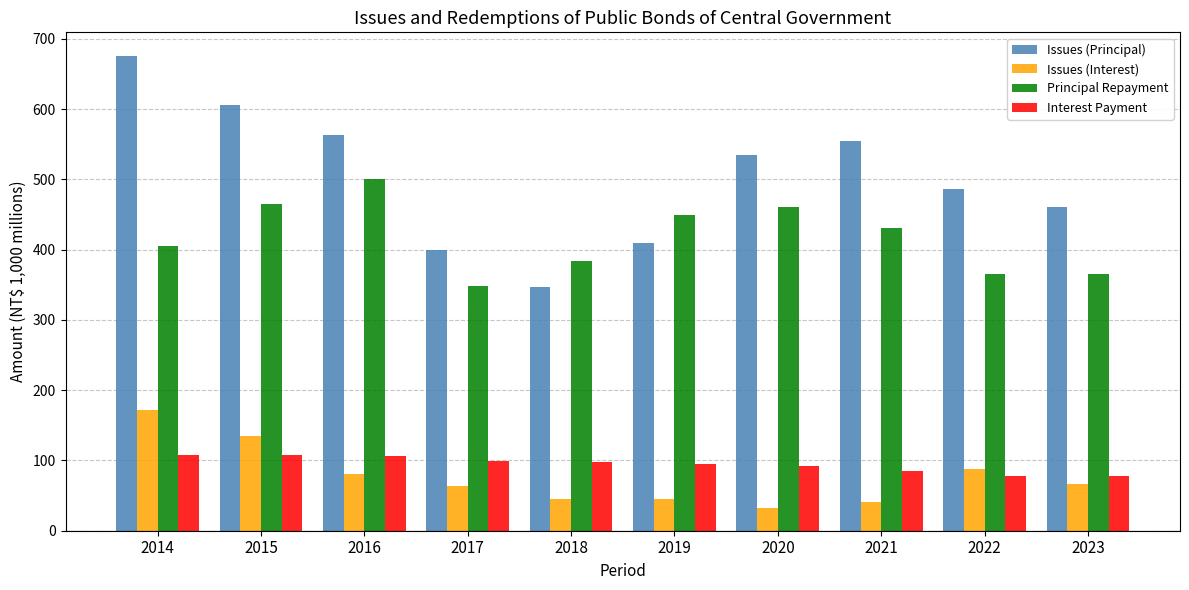

What is the smallest value displayed?

32.2